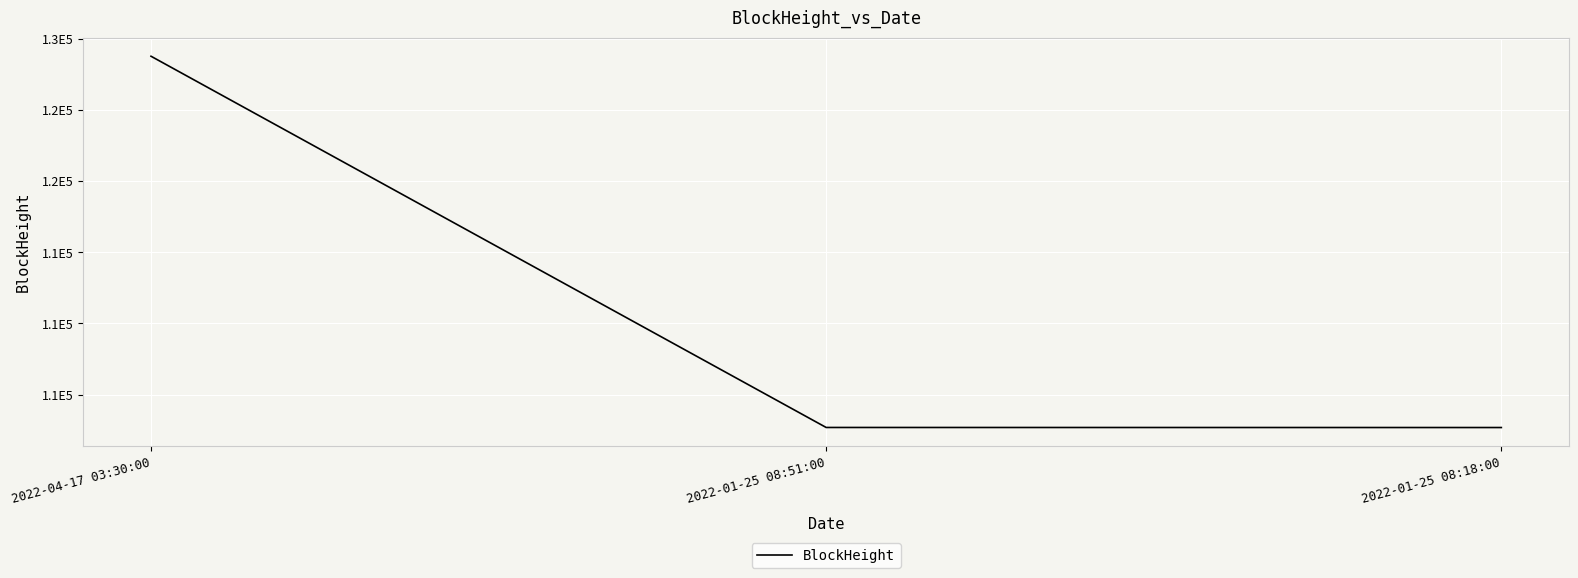

What is the change in value from 2022-04-17 03:30:00 to 2022-01-25 08:18:00?

-26088